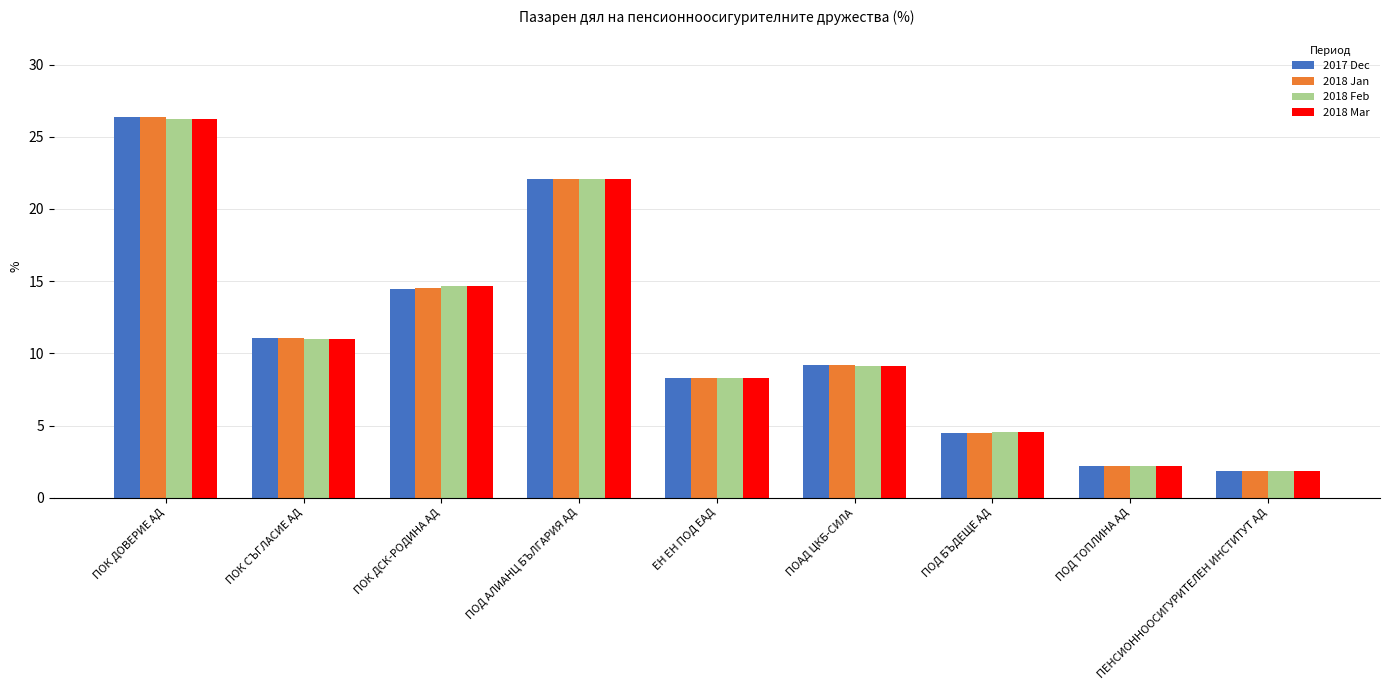

The value of 2018 Mar at ПОК ДСК-РОДИНА АД is 24.1. True or false?

False